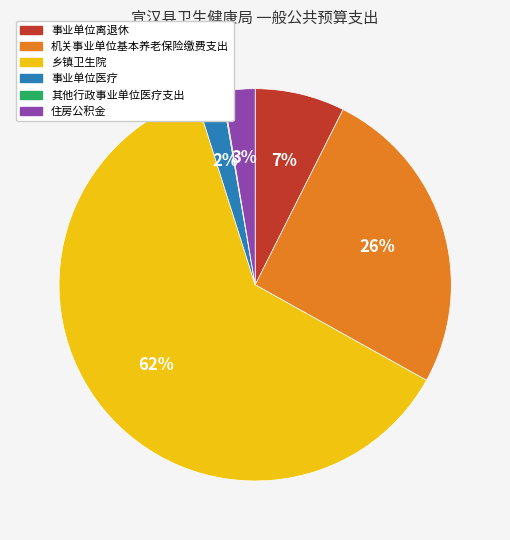

What is the largest slice in the pie chart?

乡镇卫生院